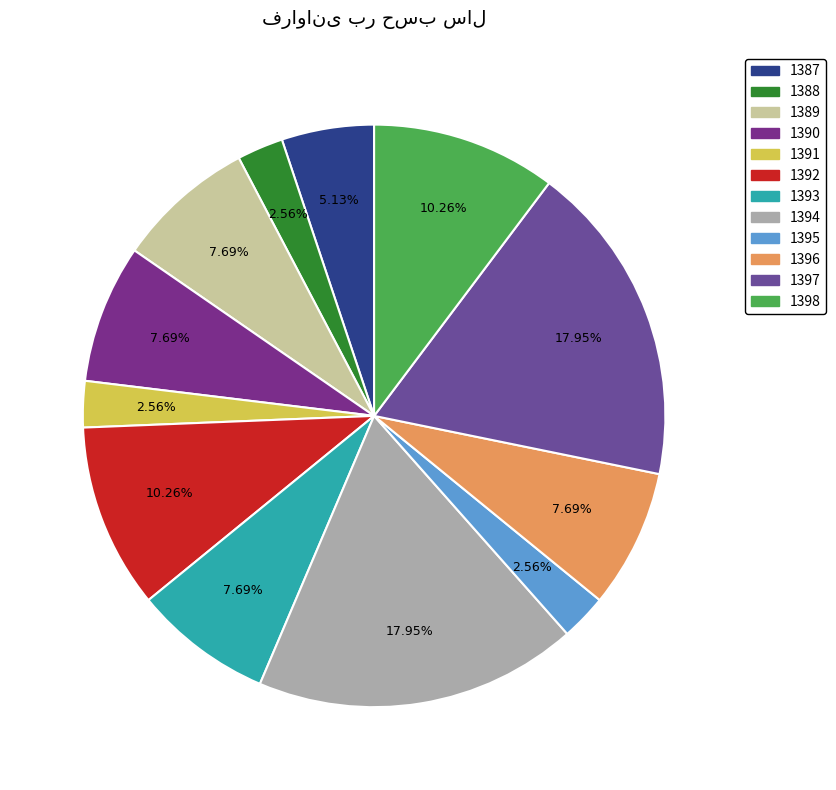

To the nearest percent, what portion does 1392 represent?

10%